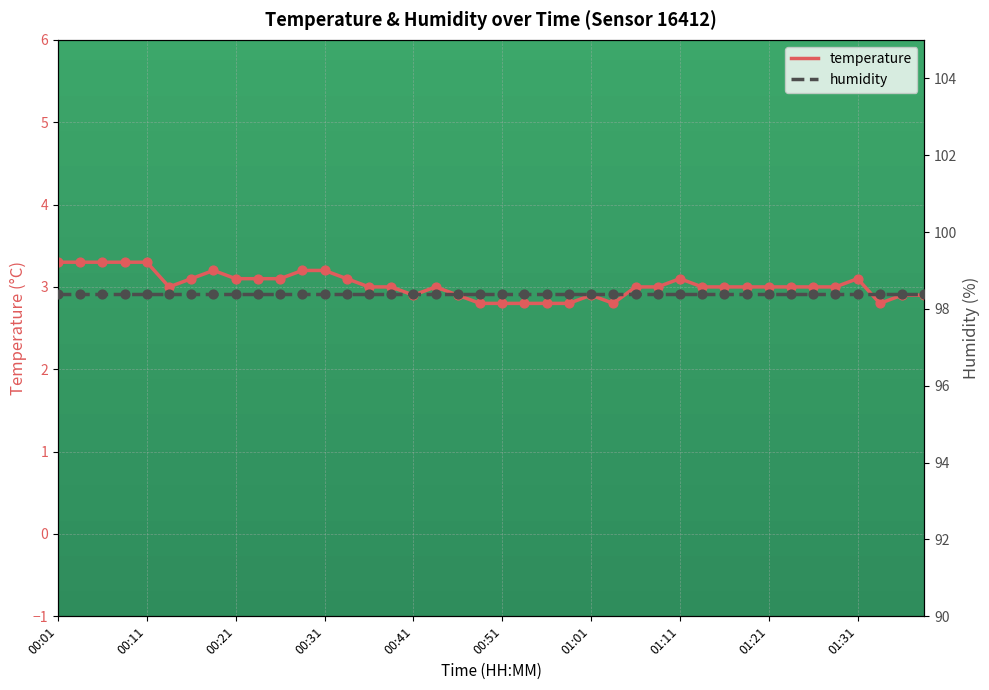

Which series has the largest total across all categories?

humidity